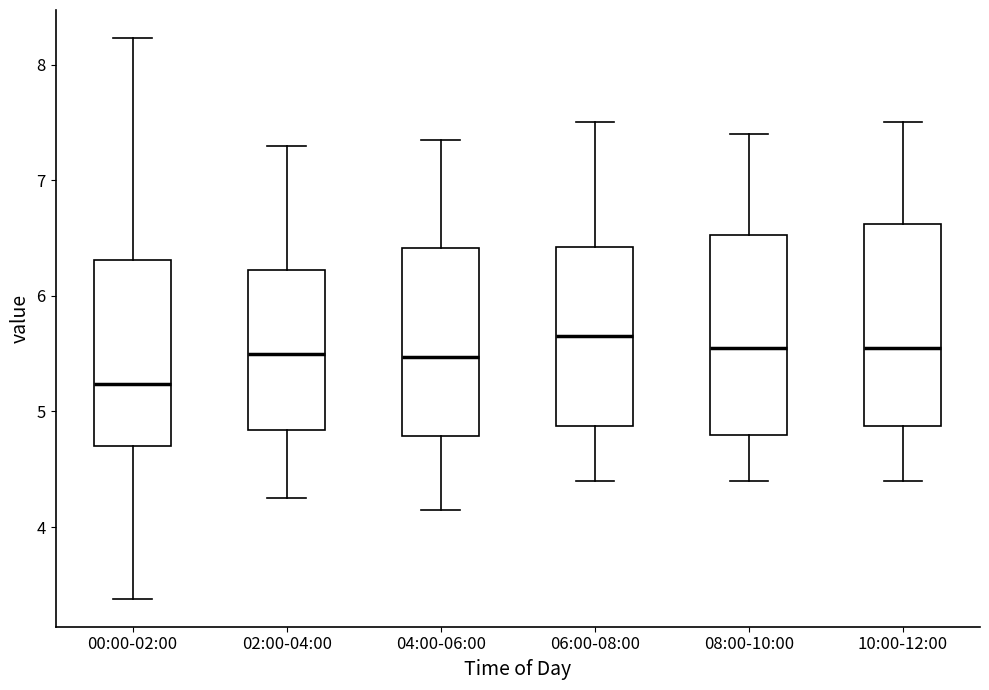

Where does the median line of the box for 08:00-10:00 sit on the y-axis? The values are not printed on the chart, so give them approximately, as read against the axis.

5.6